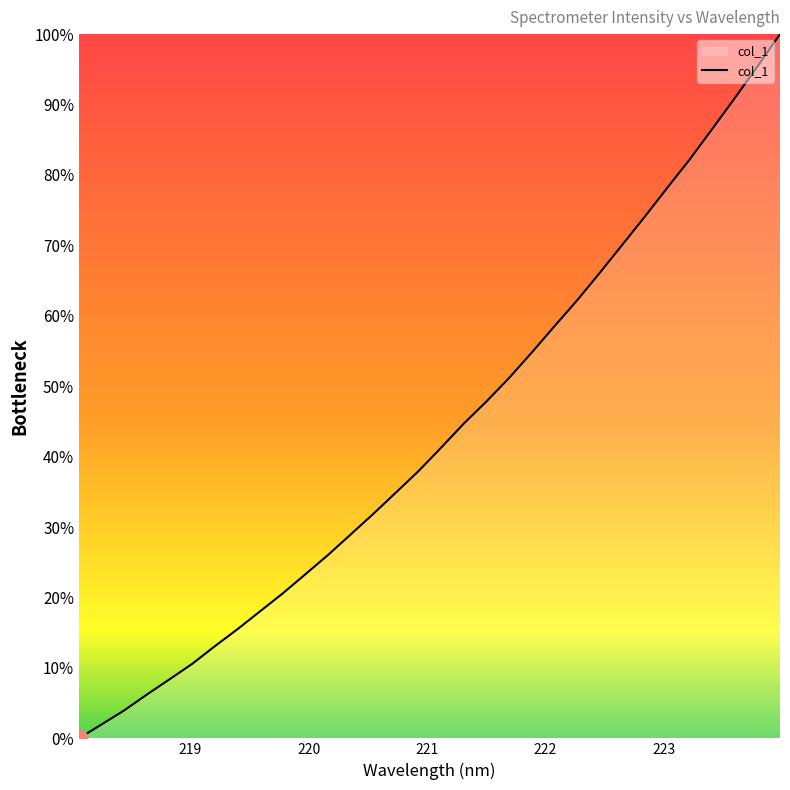

What is the difference between the maximum and minimum values?

100.0